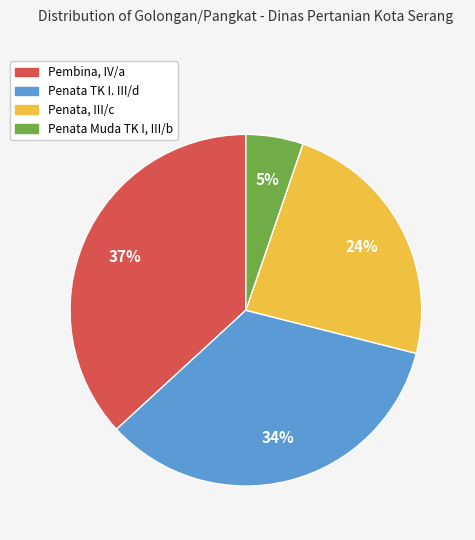

Is there any slice that represents more than half of the pie?

No